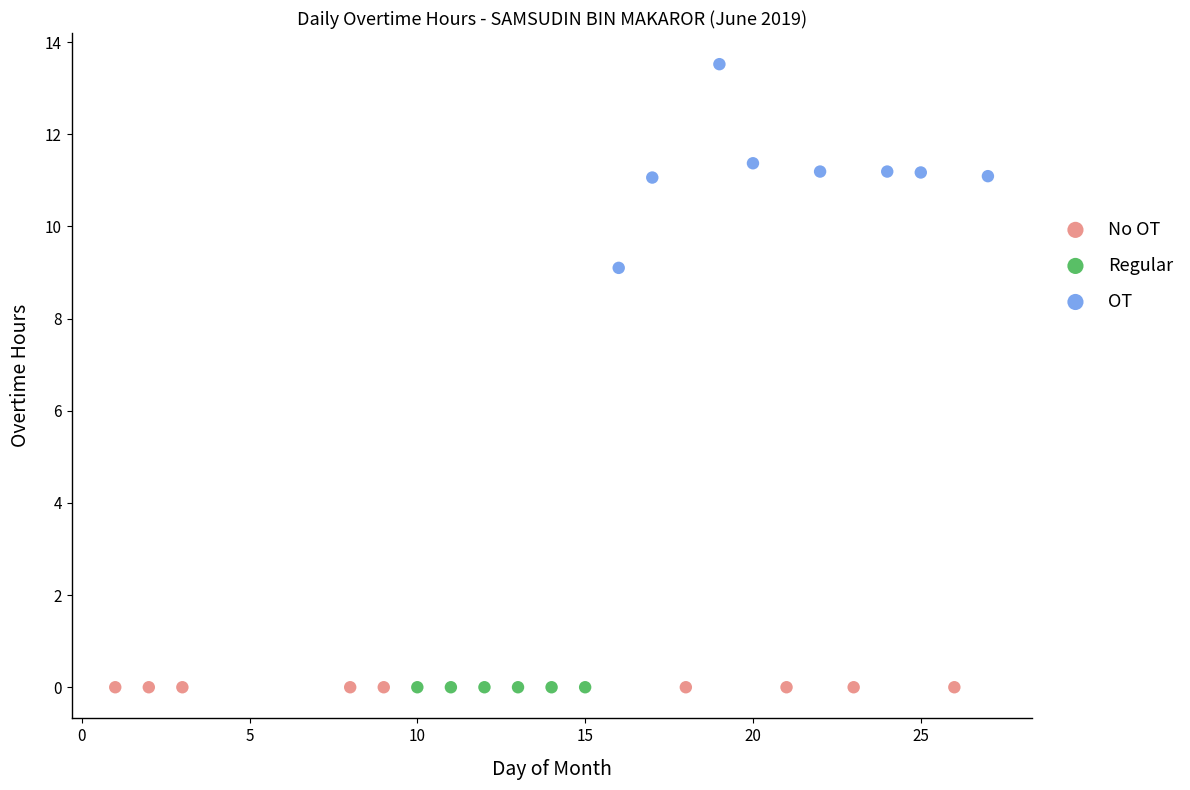

Which series reaches the maximum Y coordinate?

OT